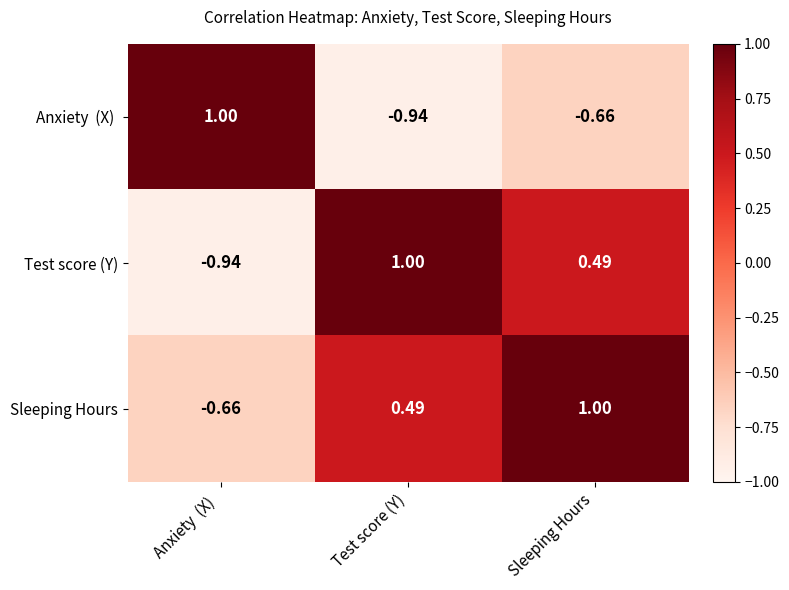

At which category is the sum across all series the highest?

Sleeping Hours